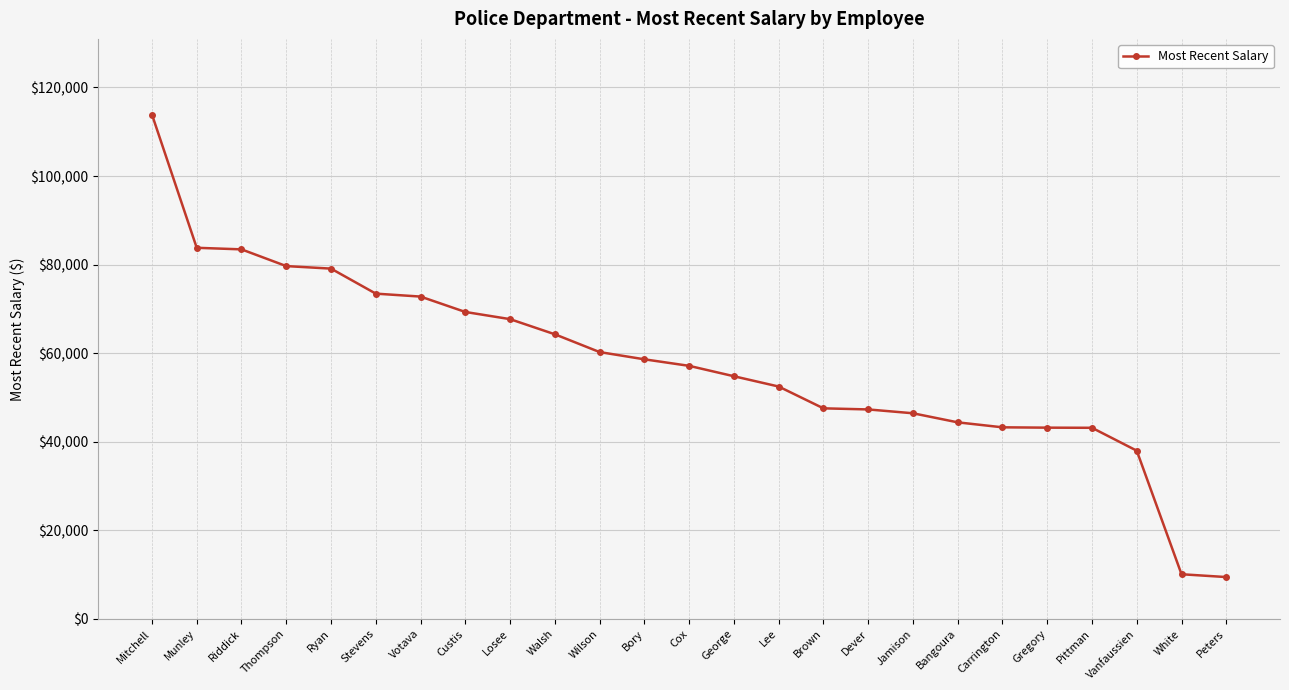

What is the approximate value at Walsh?

64269.1